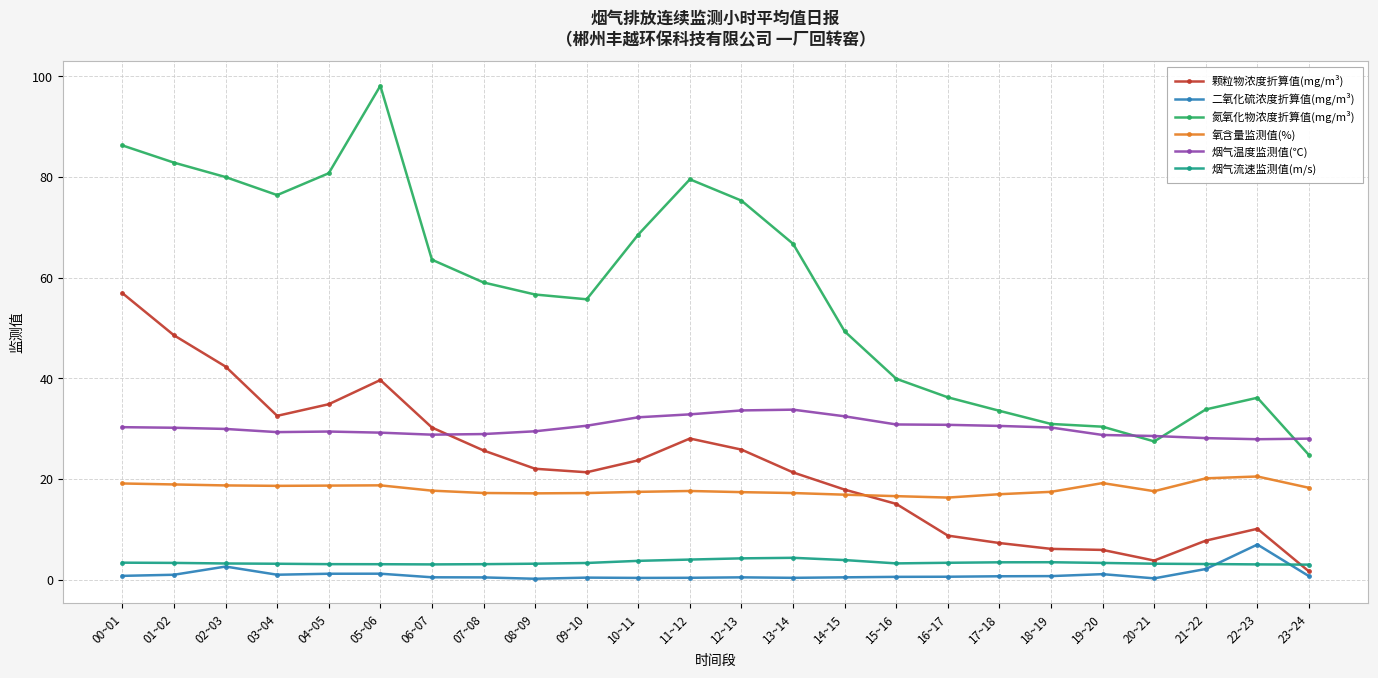

What is the minimum value for 烟气流速监测值(m/s)?

3.0